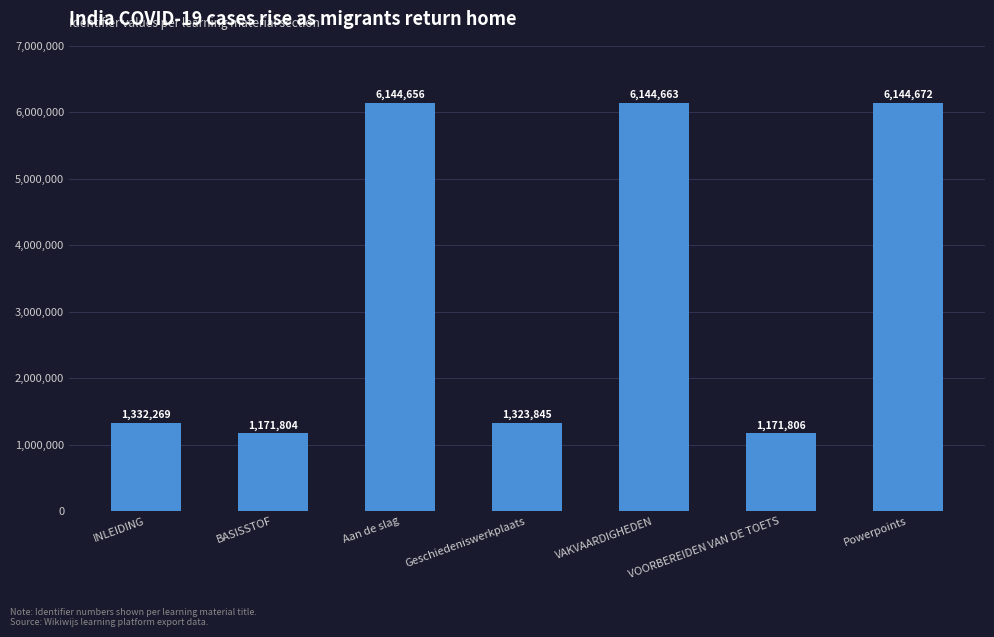

At which category does the chart reach its minimum across all series?

BASISSTOF